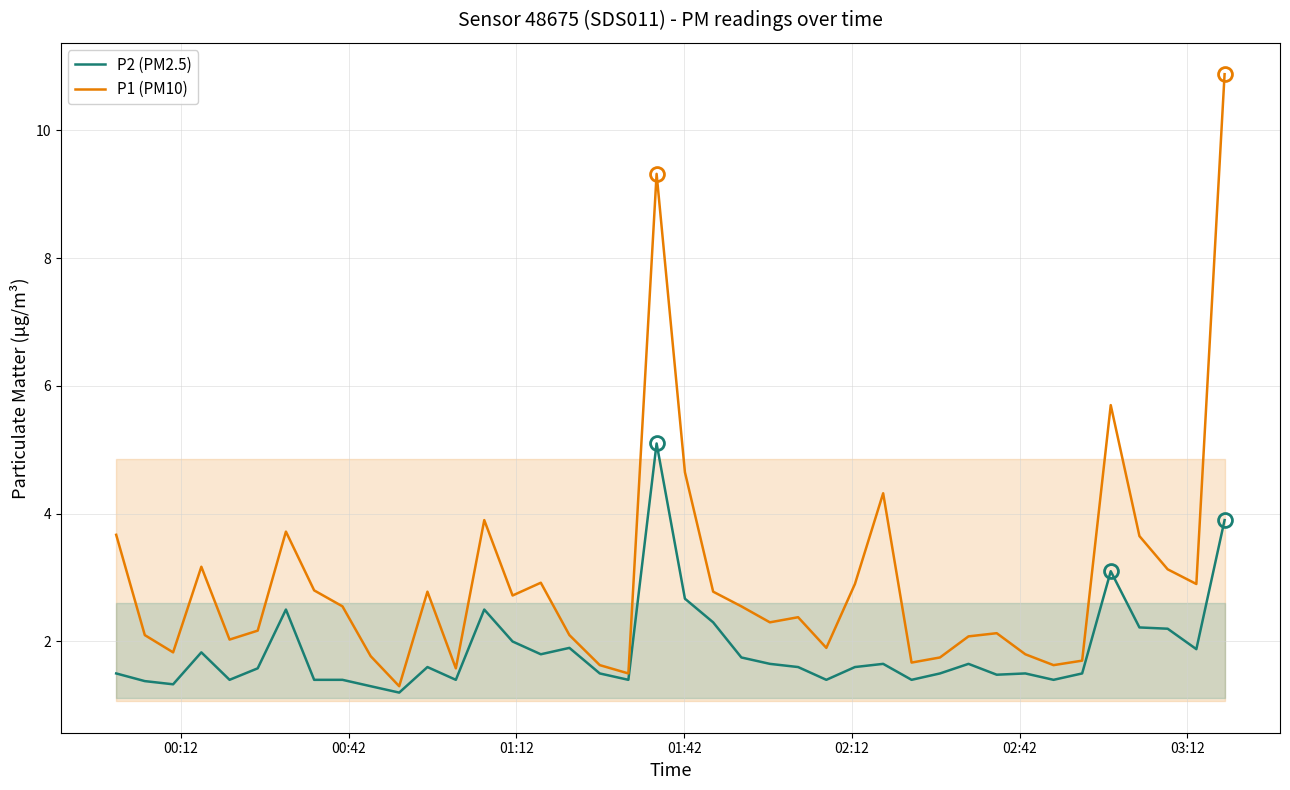

Which series has the largest range (max minus min)?

P1 (PM10)